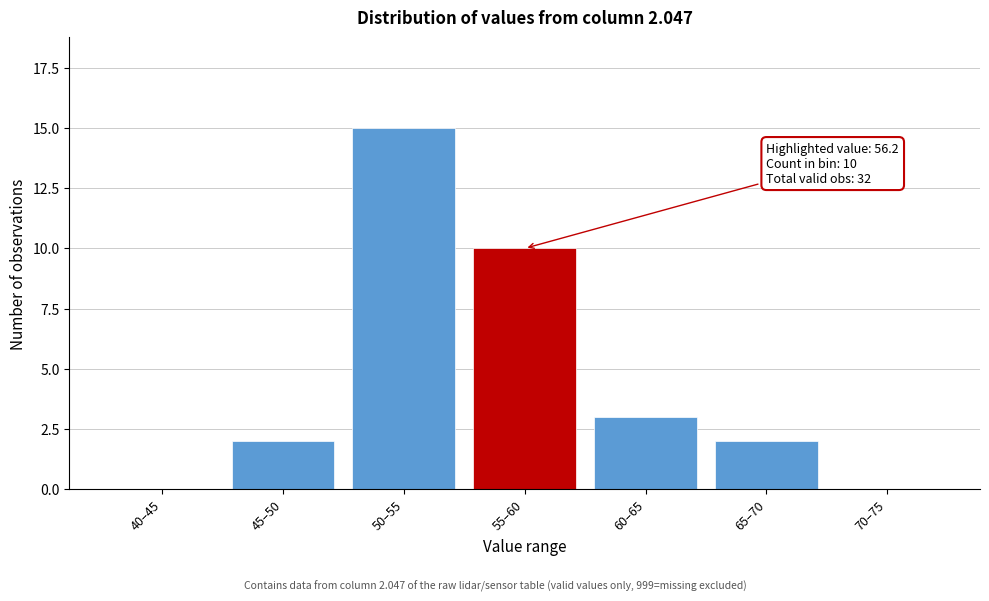

Reading left to right, transcribe all the data shown in this chart.

40–45=0	45–50=2	50–55=15	55–60=10	60–65=3	65–70=2	70–75=0